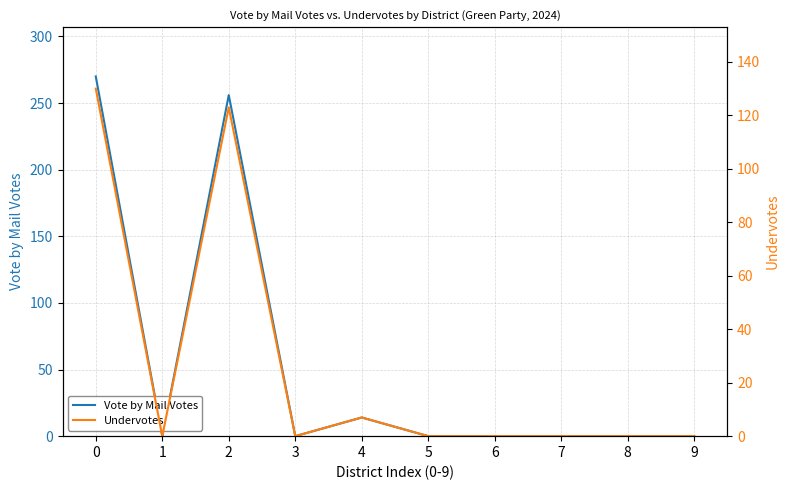

Is it true that Vote by Mail Votes equals 117 at 0?

False